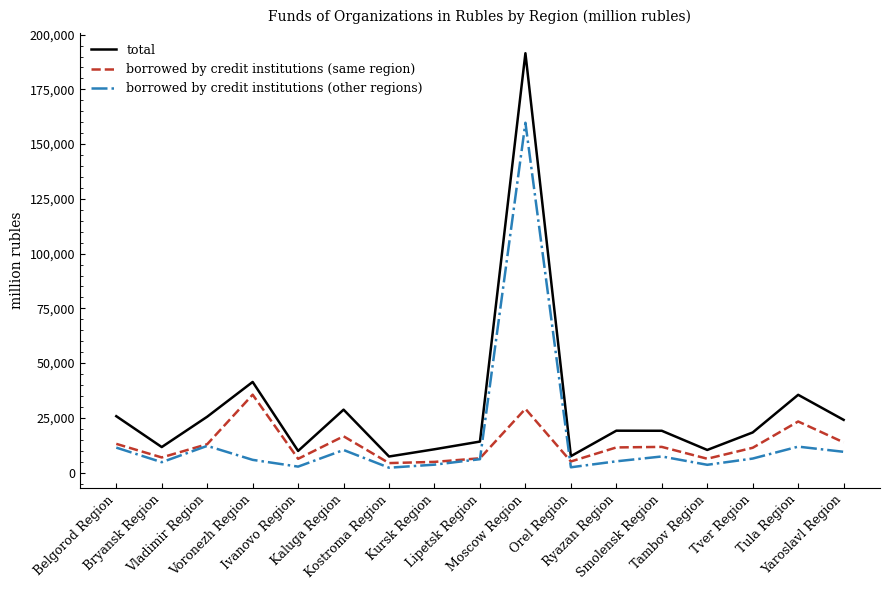

What is the maximum value for borrowed by credit institutions (same region)?

35579